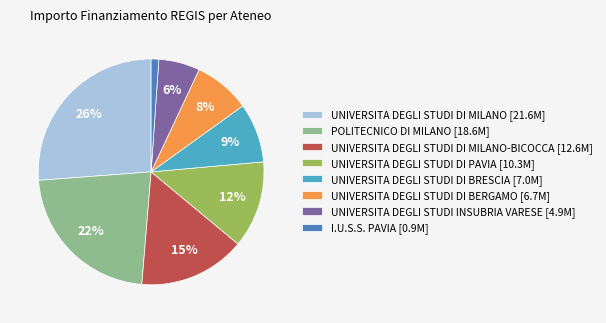

To the nearest percent, what is the average slice percentage?

12%